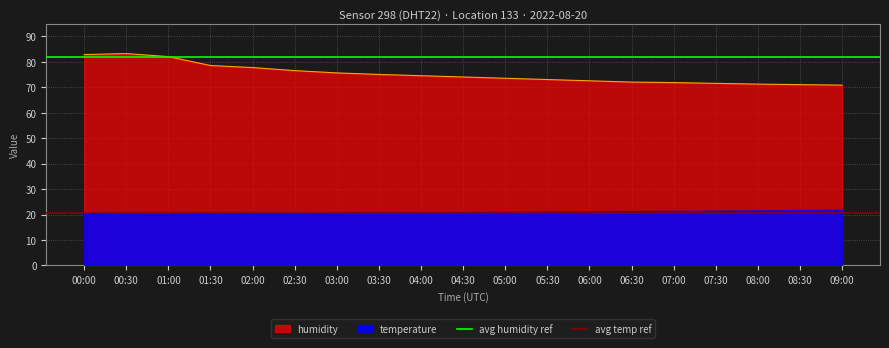

Read the avg humidity ref value at 00:00.

82.0